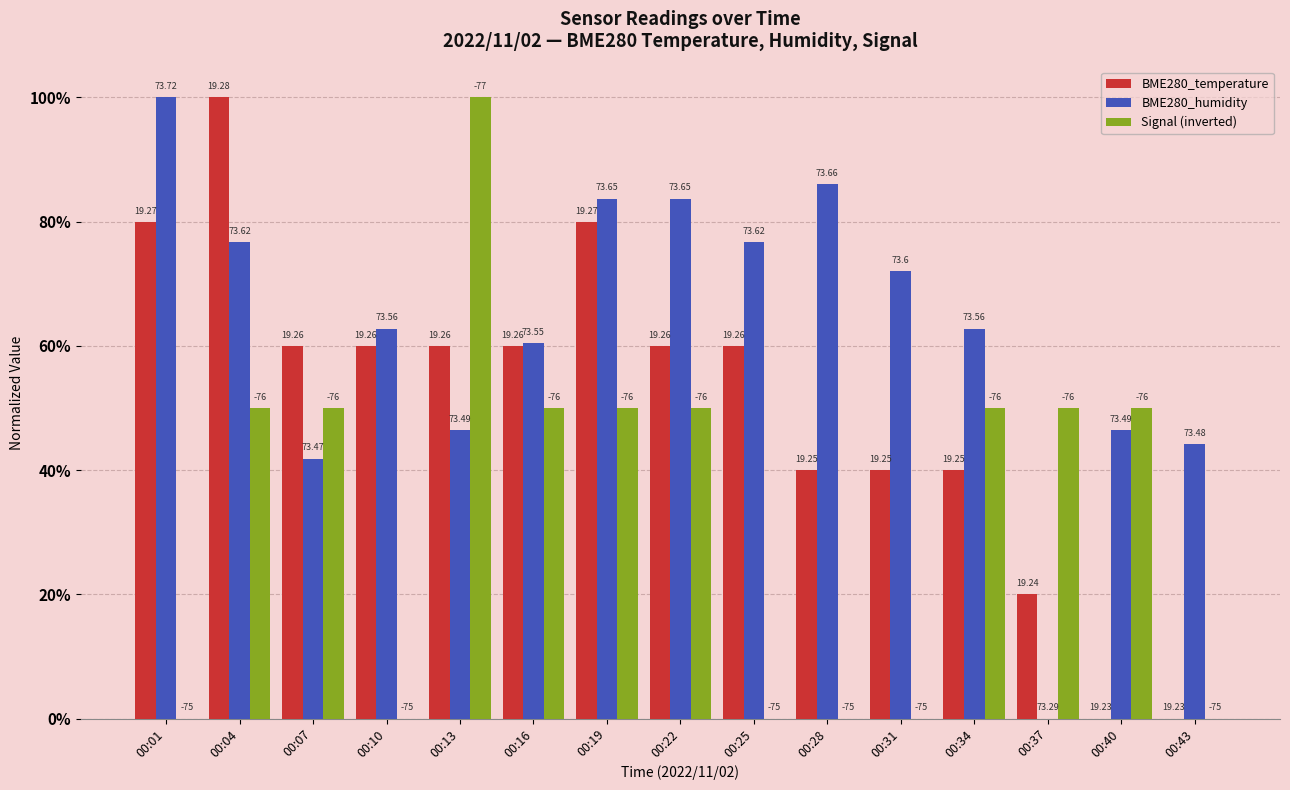

What are all the series names shown in the legend?

BME280_temperature, BME280_humidity, Signal (inverted)